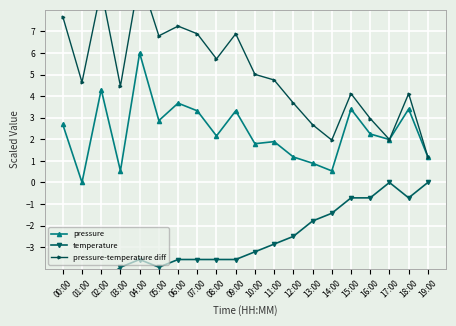

At how many categories does at least one series exceed 2?

17